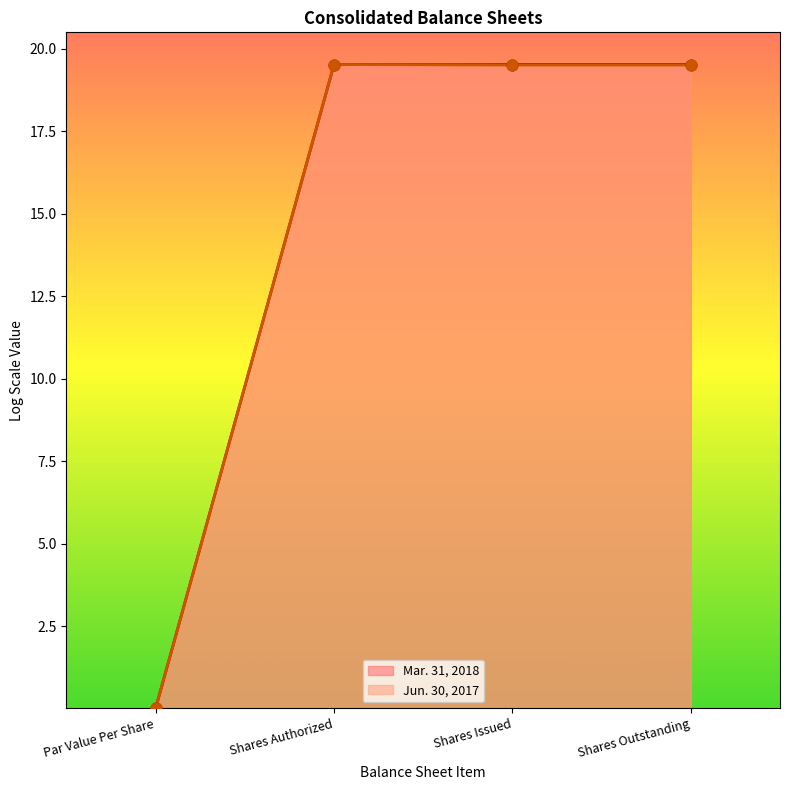

Which series has the widest spread of Y values?

Mar. 31, 2018